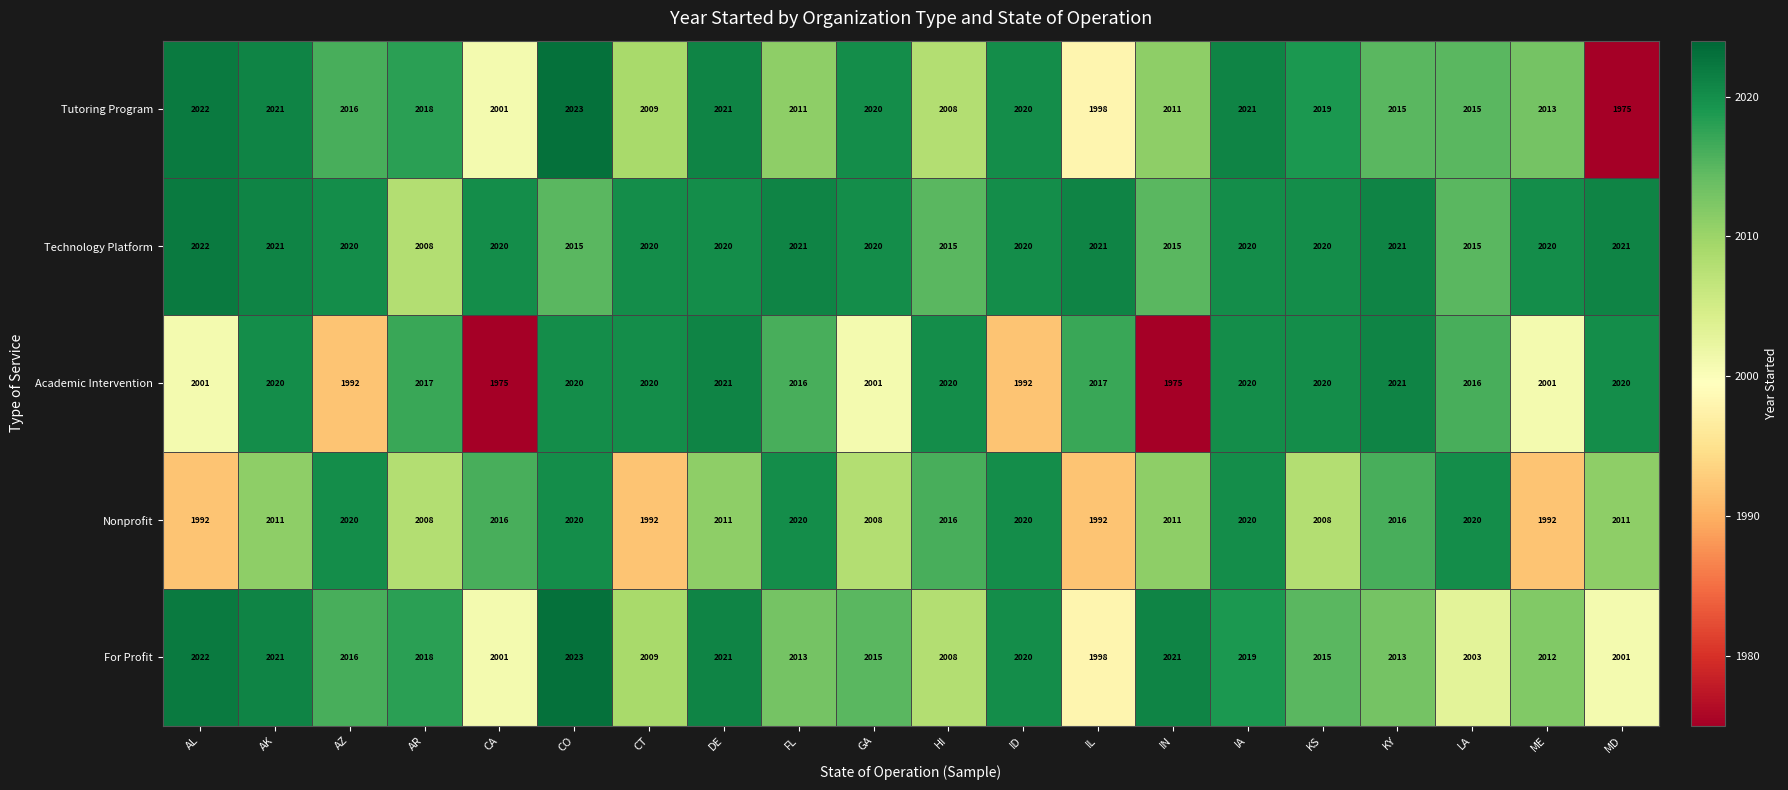

How many series are shown in this chart?

5